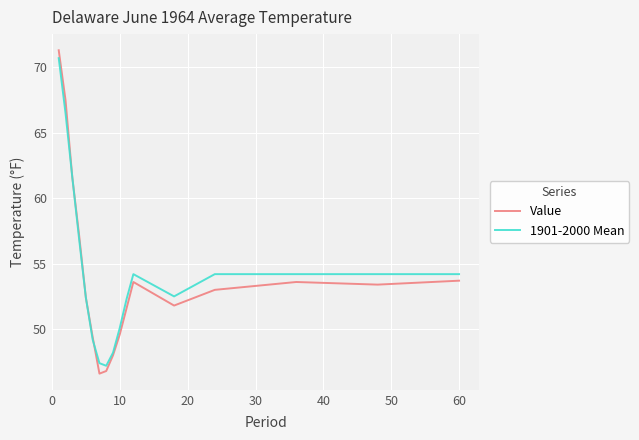

Is this an area chart (filled region under the line)?

No